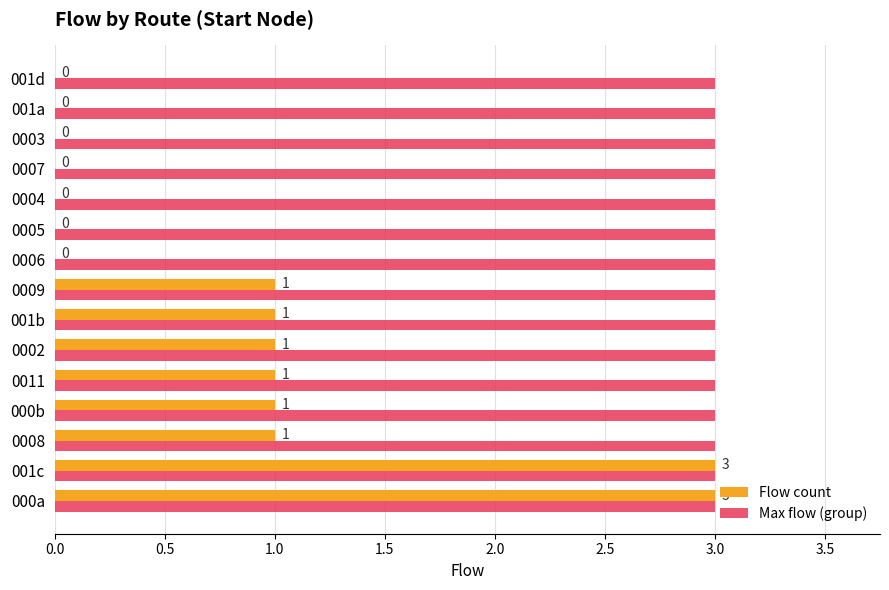

Is it true that Max flow (group) equals 4 at 001a?

False